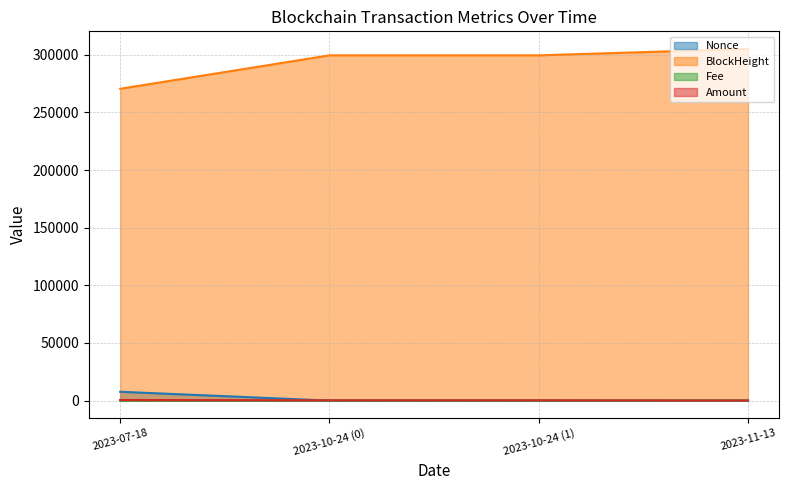

At which category does the chart reach its peak across all series?

2023-11-13